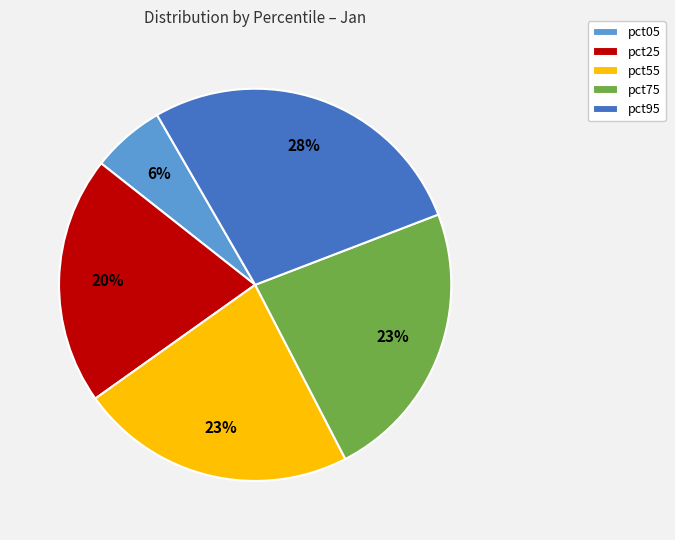

Is it true that pct95 is 28% of the pie?

True